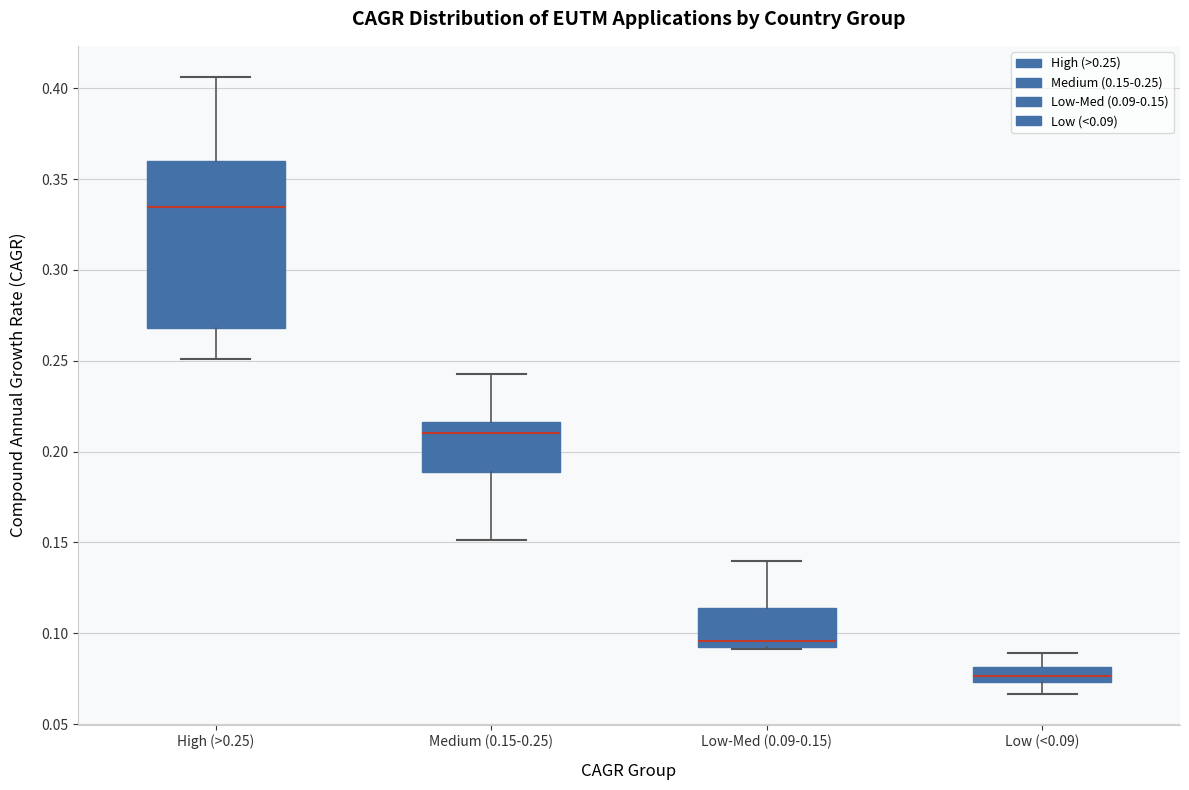

Reading left to right, transcribe this box plot: for each box, give where its median line is, the range the box spans, and where its two whiskers end, as read against the y-axis. The values are not printed on the chart, so give them approximately, as read against the axis.

High (>0.25): median 0.335, box 0.270 to 0.360, whiskers 0.250 to 0.405
Medium (0.15-0.25): median 0.210, box 0.190 to 0.215, whiskers 0.150 to 0.245
Low-Med (0.09-0.15): median 0.095, box 0.090 to 0.115, whiskers 0.090 to 0.140
Low (<0.09): median 0.075 (inside the box), box 0.075 to 0.080, whiskers 0.065 to 0.090